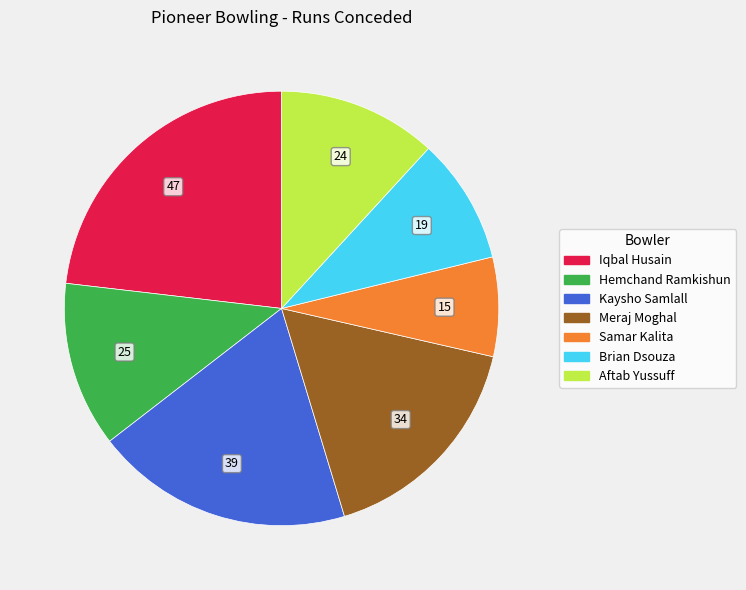

Is there a majority slice in this chart?

No